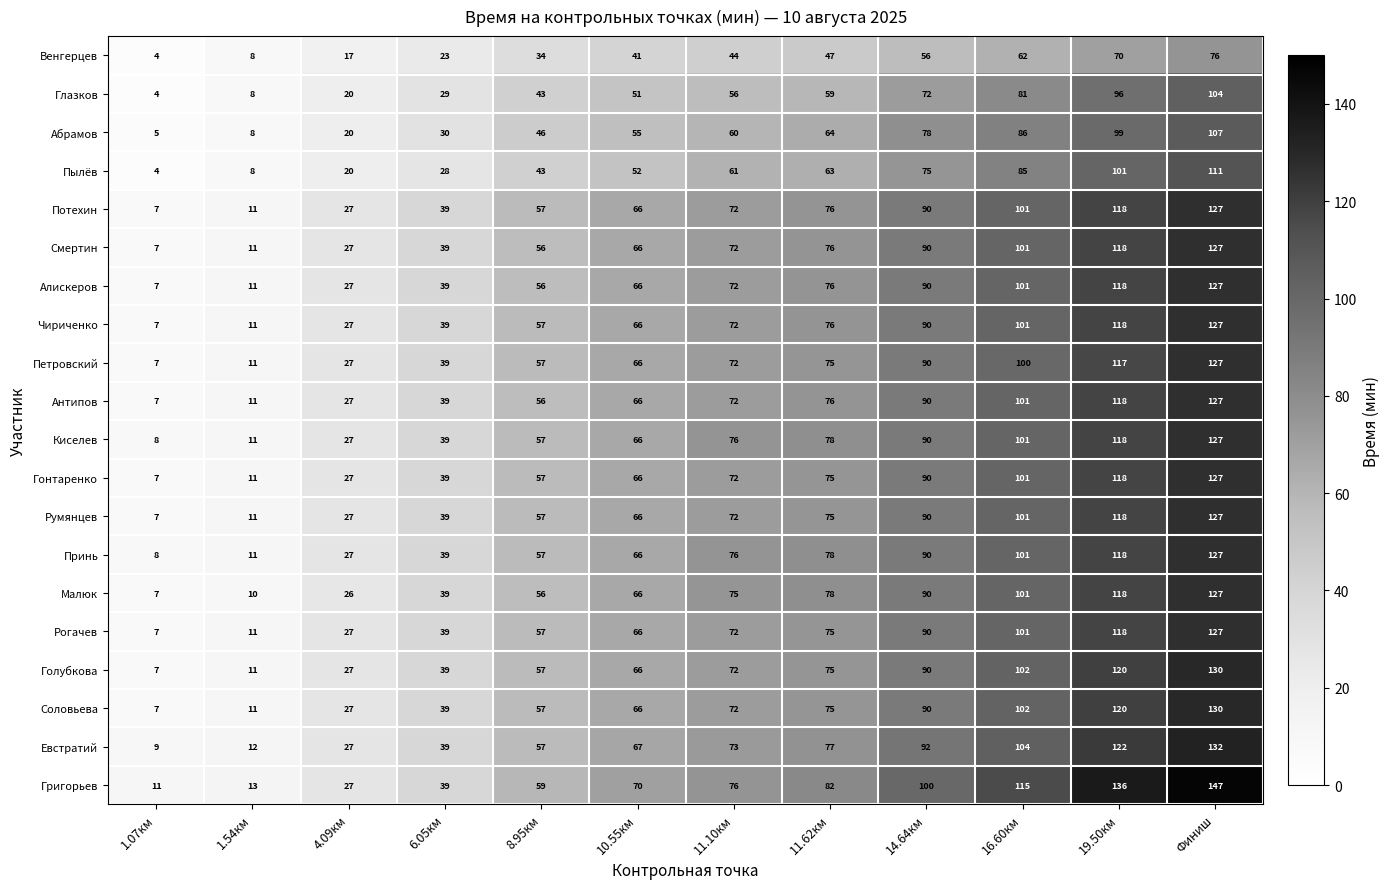

Which series has the widest spread of values?

Григорьев